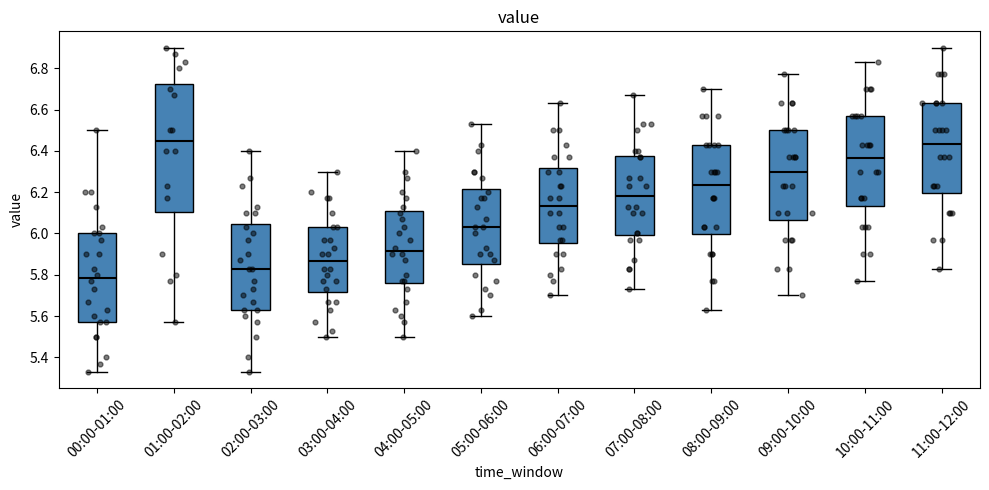

Which box is the tallest, from its lower edge to its upper edge?

01:00-02:00